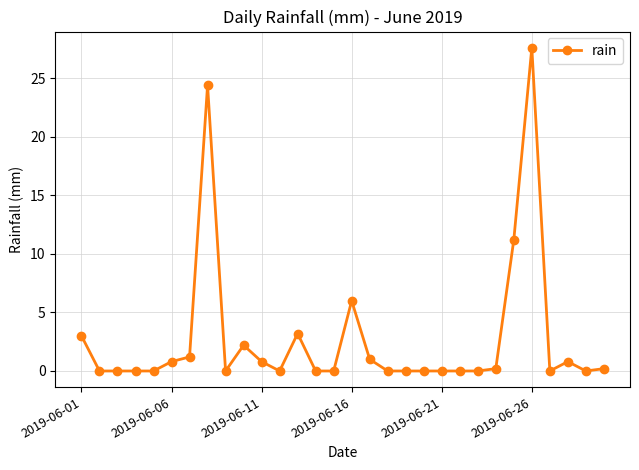

Does the chart have visible grid lines?

Yes